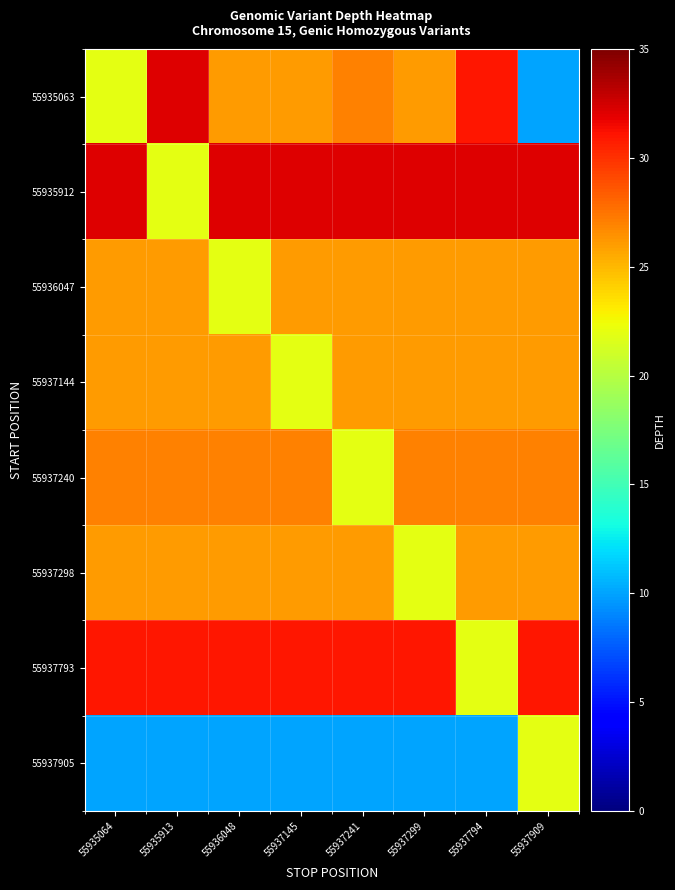

Reading left to right, what are all the values shown in this chart?

55935063: 55935064=22	55935913=32	55936048=26	55937145=26	55937241=27	55937299=26	55937794=31	55937909=10
55935912: 55935064=32	55935913=22	55936048=32	55937145=32	55937241=32	55937299=32	55937794=32	55937909=32
55936047: 55935064=26	55935913=26	55936048=22	55937145=26	55937241=26	55937299=26	55937794=26	55937909=26
55937144: 55935064=26	55935913=26	55936048=26	55937145=22	55937241=26	55937299=26	55937794=26	55937909=26
55937240: 55935064=27	55935913=27	55936048=27	55937145=27	55937241=22	55937299=27	55937794=27	55937909=27
55937298: 55935064=26	55935913=26	55936048=26	55937145=26	55937241=26	55937299=22	55937794=26	55937909=26
55937793: 55935064=31	55935913=31	55936048=31	55937145=31	55937241=31	55937299=31	55937794=22	55937909=31
55937905: 55935064=10	55935913=10	55936048=10	55937145=10	55937241=10	55937299=10	55937794=10	55937909=22